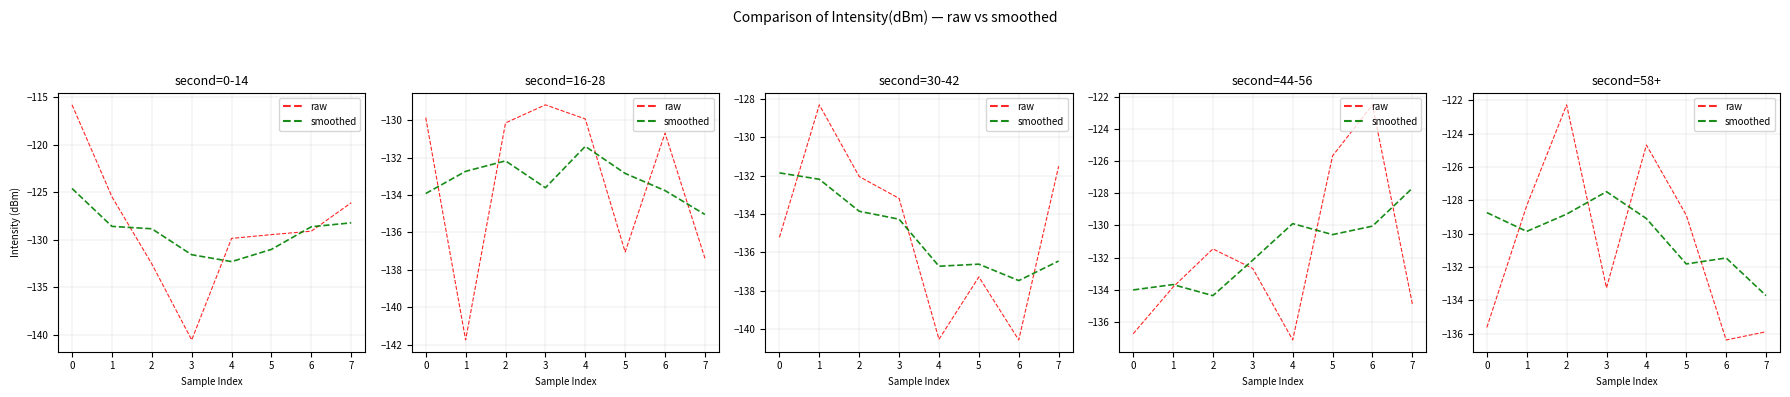

Rank the series at 0 from highest to lowest value.

smoothed, raw